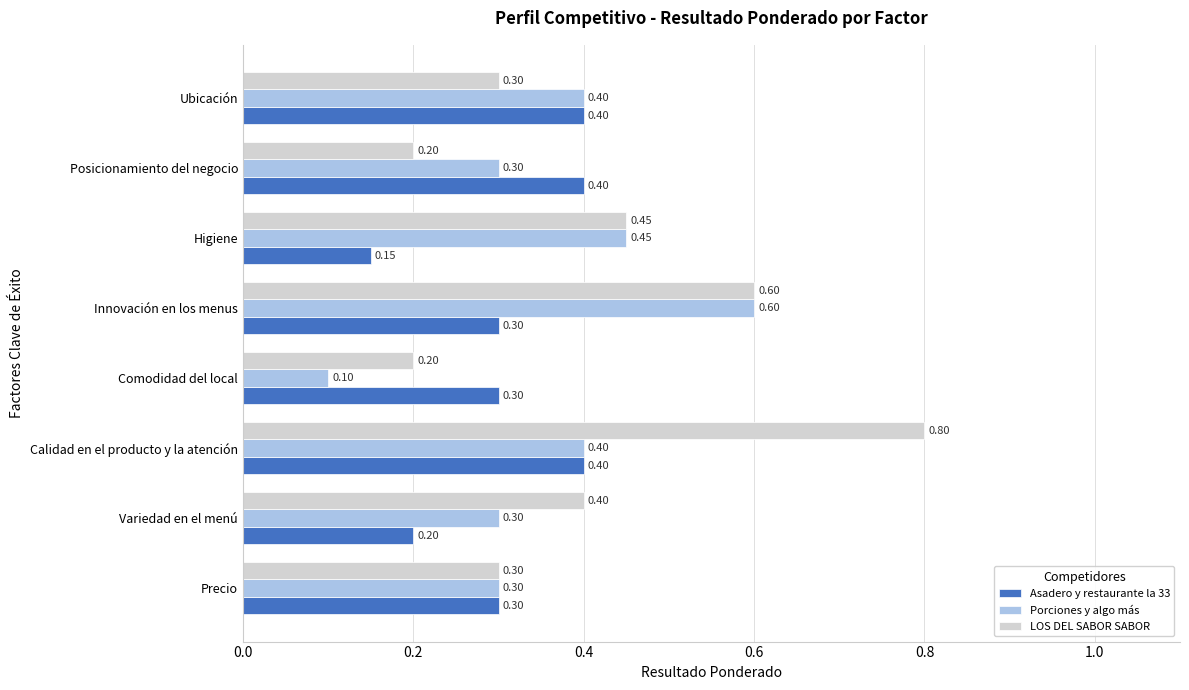

What is the sum of all Asadero y restaurante la 33 values?

2.5